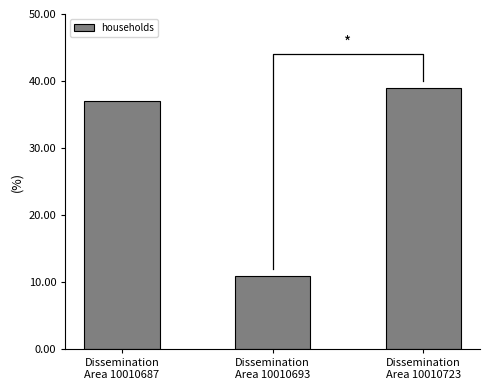

List the labels in order of value, smallest first.

Dissemination
Area 10010693, Dissemination
Area 10010687, Dissemination
Area 10010723